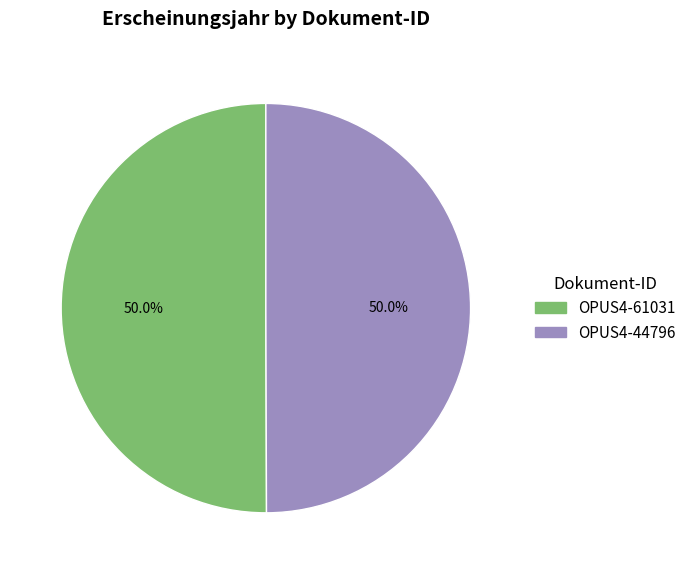

To the nearest percent, what portion does OPUS4-61031 represent?

50%